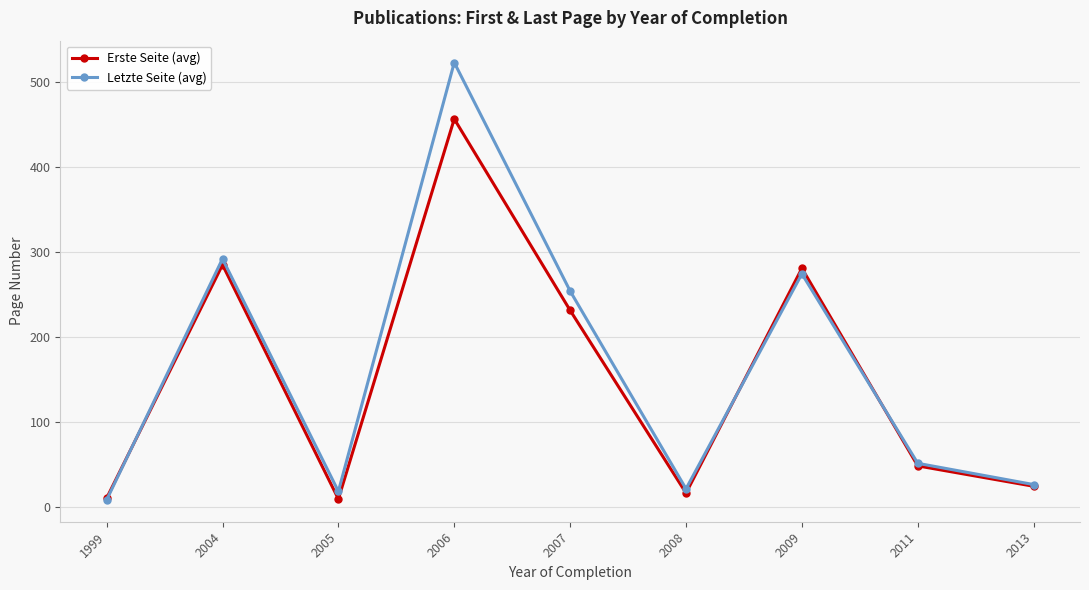

Rank the series by their average value, from lowest to highest.

Erste Seite (avg), Letzte Seite (avg)